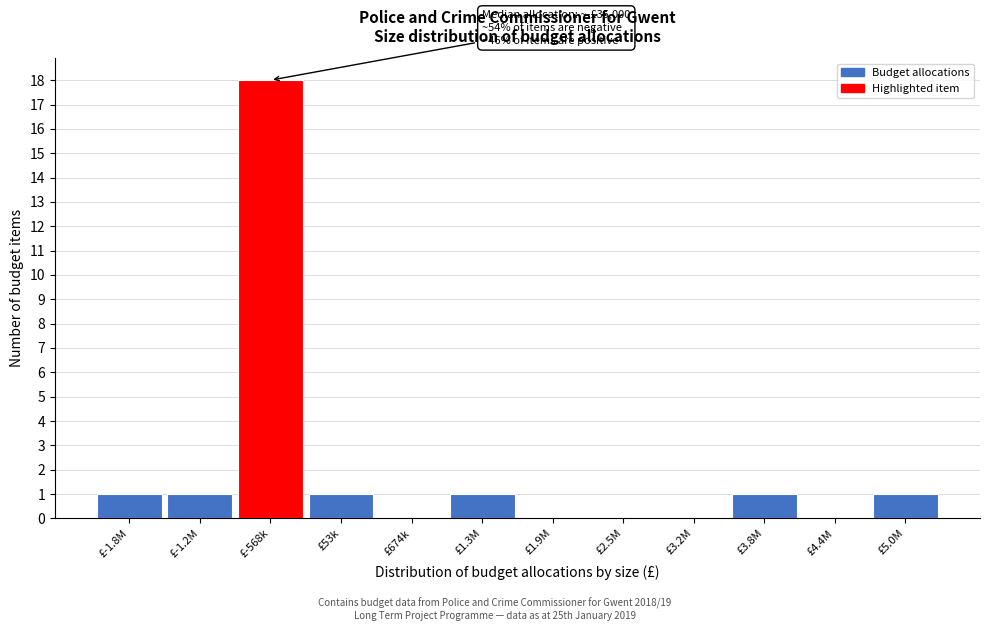

Reading left to right, what are all the values shown in this chart?

£-1.8M=1	£-1.2M=1	£-568k=18	£53k=1	£674k=0	£1.3M=1	£1.9M=0	£2.5M=0	£3.2M=0	£3.8M=1	£4.4M=0	£5.0M=1